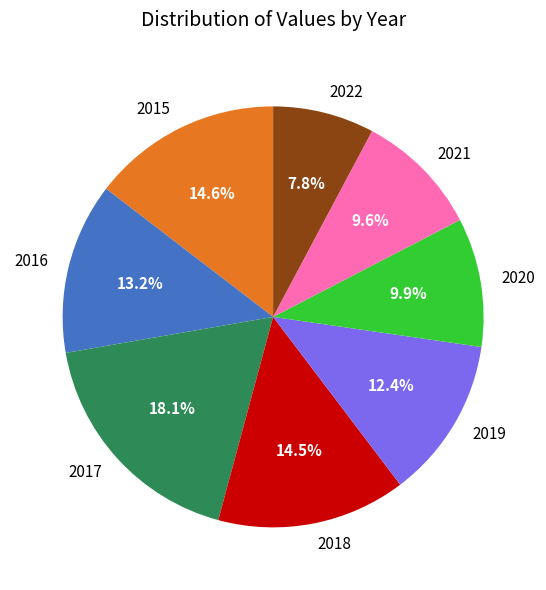

Count the number of slices in the pie.

8